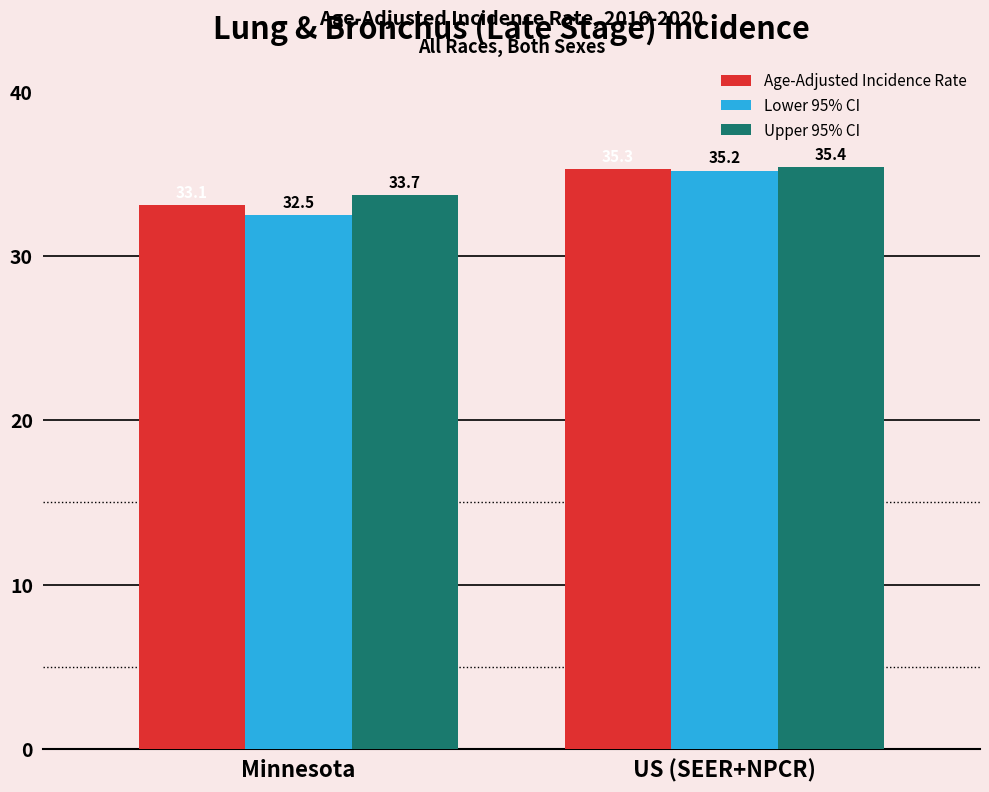

What is the difference between the maximum and minimum values in the Age-Adjusted Incidence Rate series?

2.2